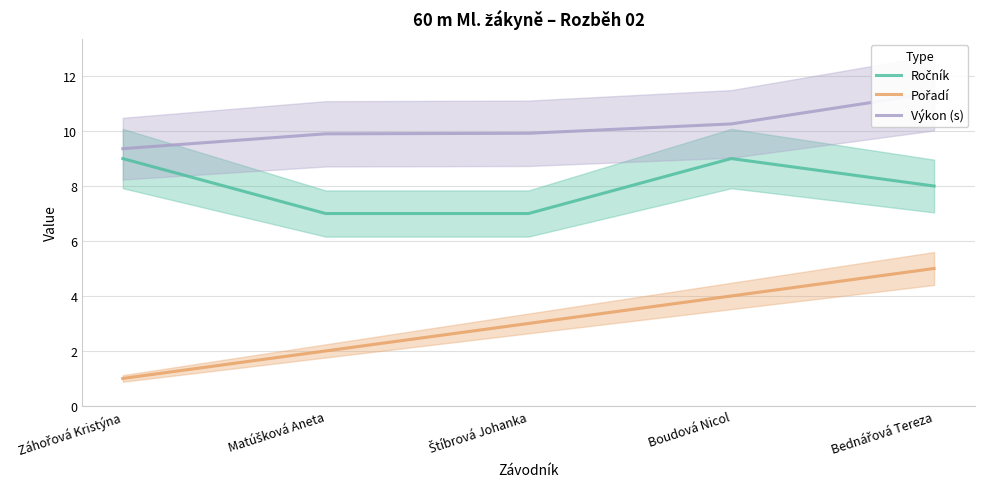

Reading right to left, what are all the values shown in this chart?

Ročník: 8.0	9.0	7.0	7.0	9.0
Pořadí: 5.0	4.0	3.0	2.0	1.0
Výkon (s): 11.4	10.3	9.9	9.9	9.4